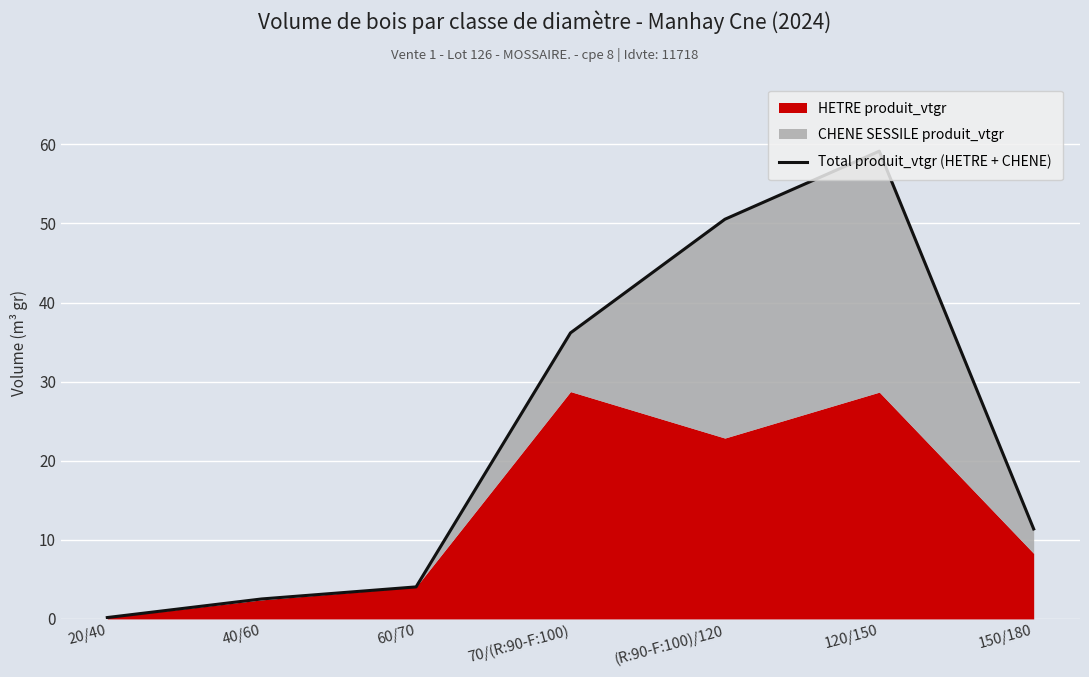

How many interior local peaks (higher than both neighbors) does the data have?

1